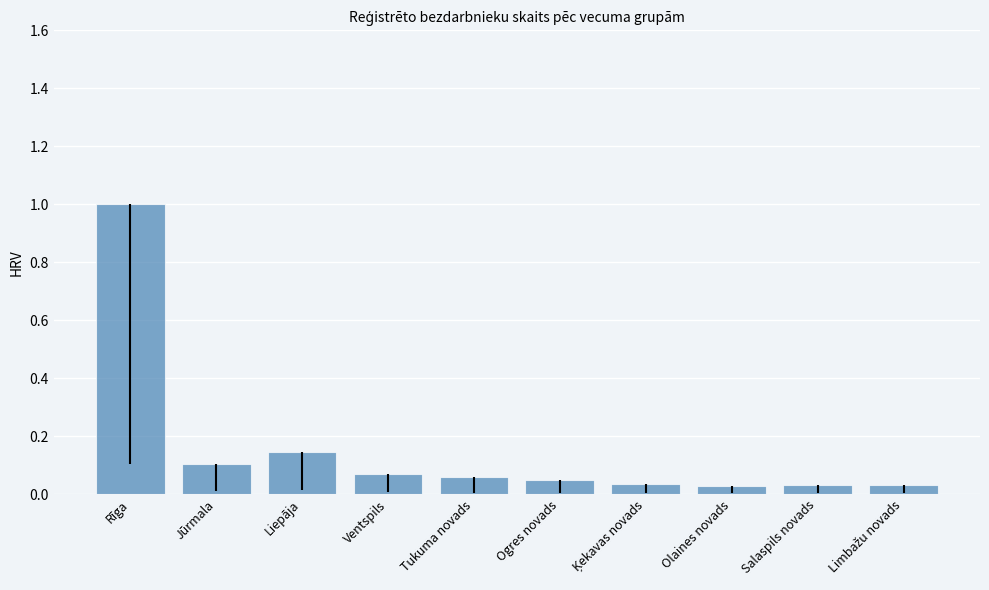

What is the approximate value at Rīga?

1.0